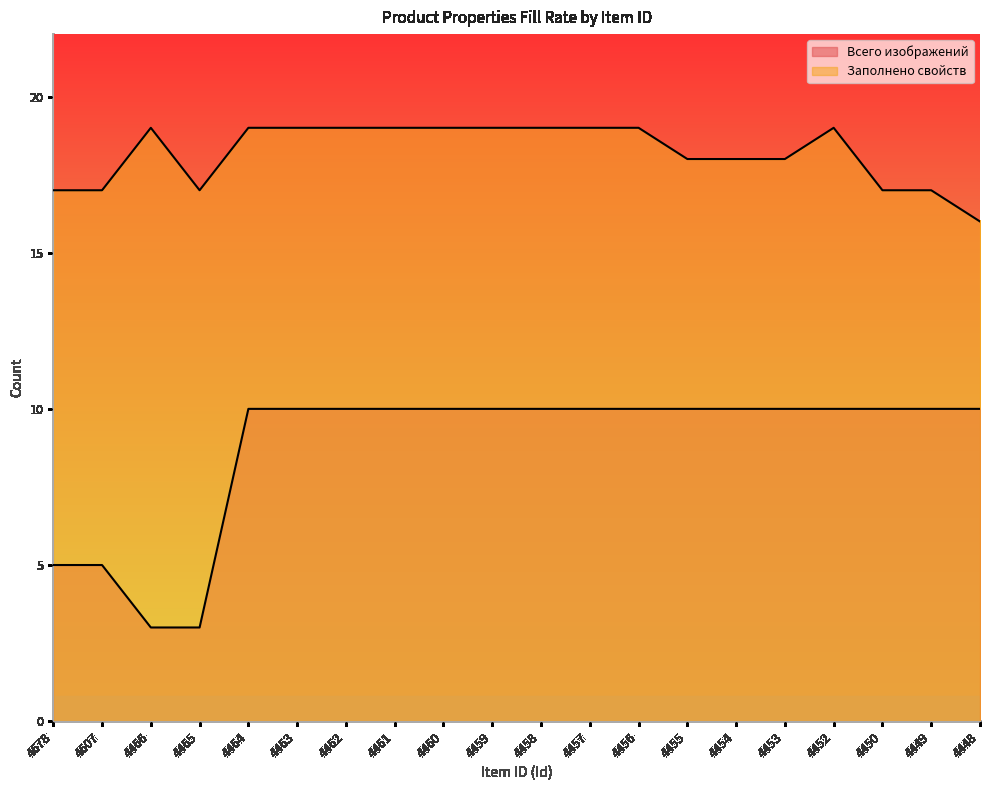

What is the value of the Заполнено свойств point at the 2nd from the left?

17